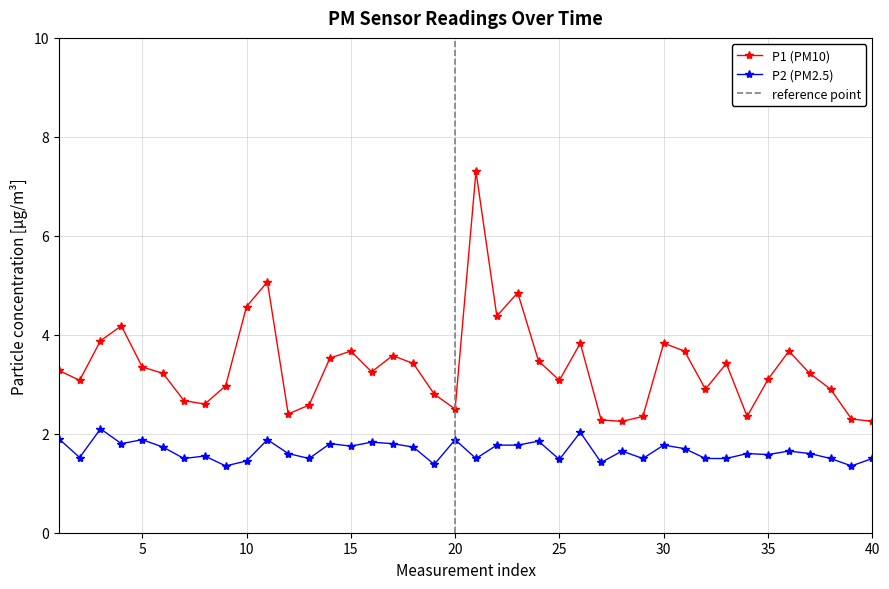

True or false: P1 (PM10) and P2 (PM2.5) cross at least once.

False